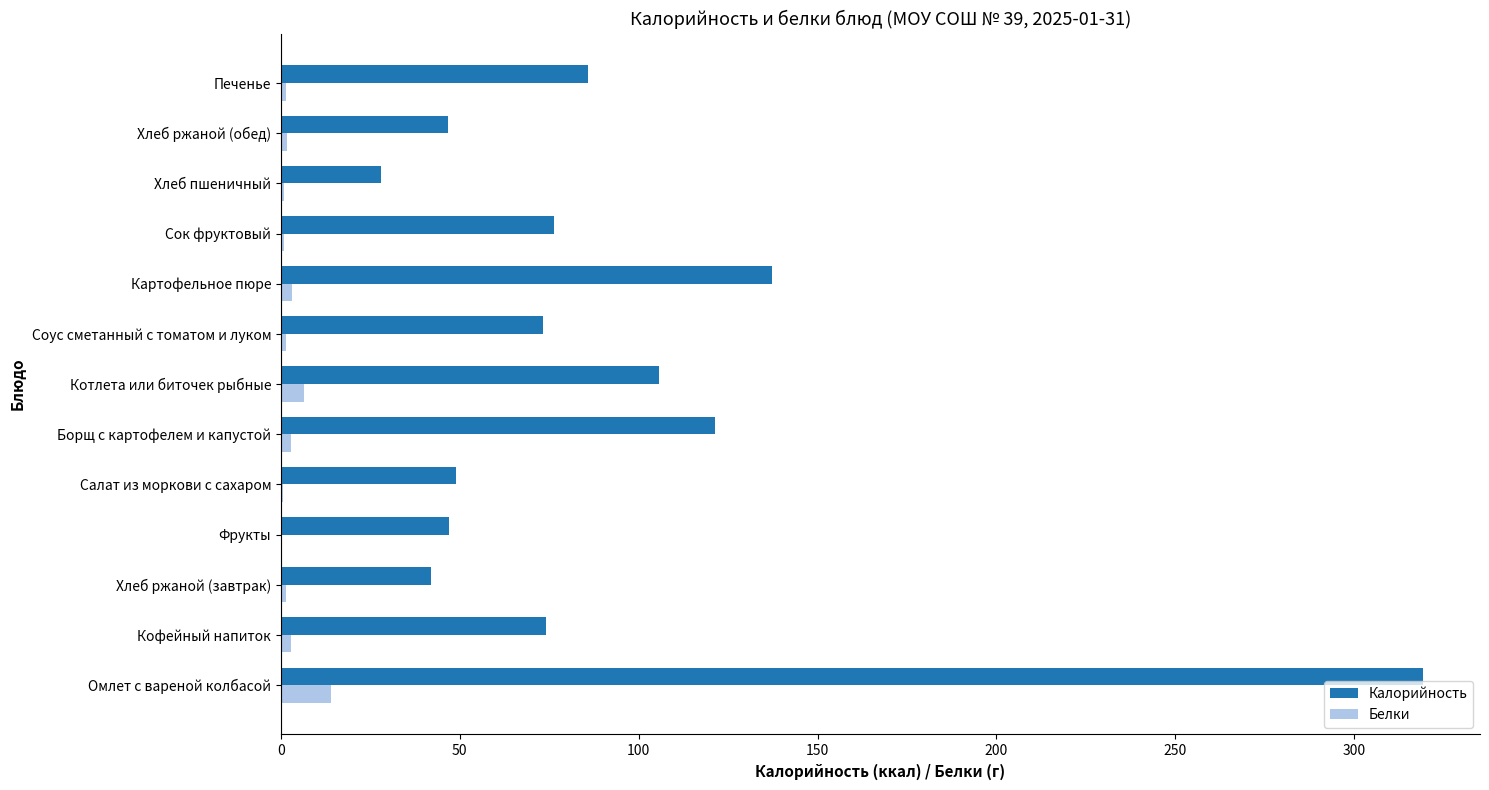

True or false: Калорийность has a value of 42.0 at Хлеб ржаной (завтрак).

True